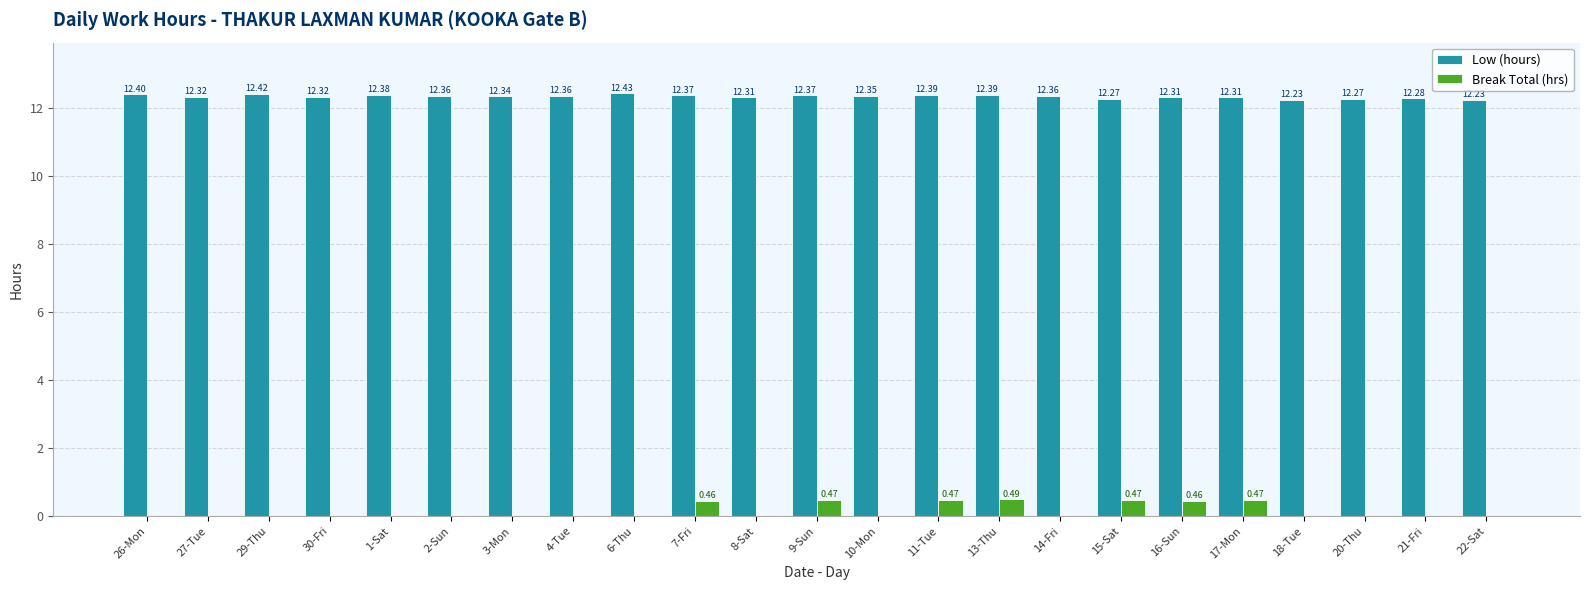

What is the sum of the Low (hours) values at 17-Mon and 14-Fri?

24.7